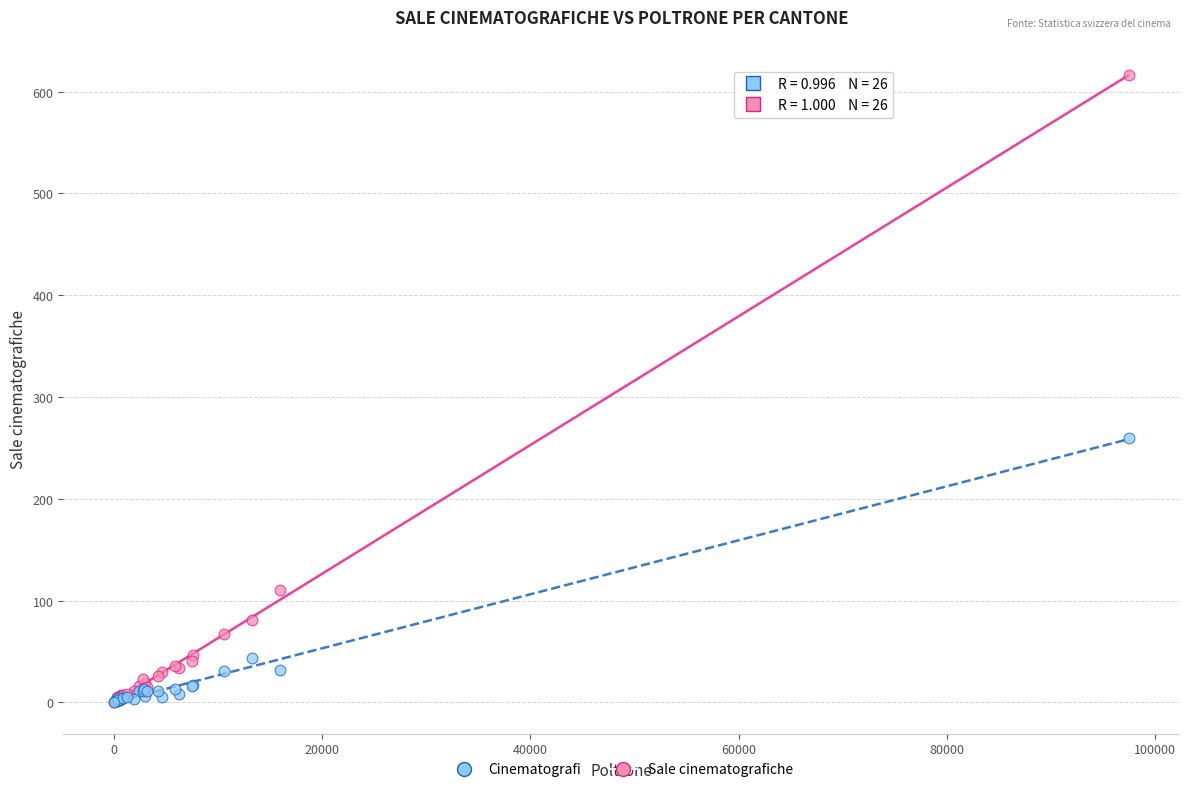

In the Cinematografi series, what Y value is closest to 130?

44